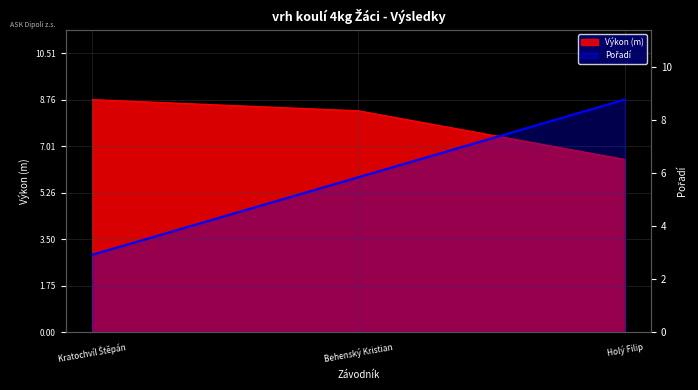

Where is Výkon nearest to the value 7?

Holý Filip